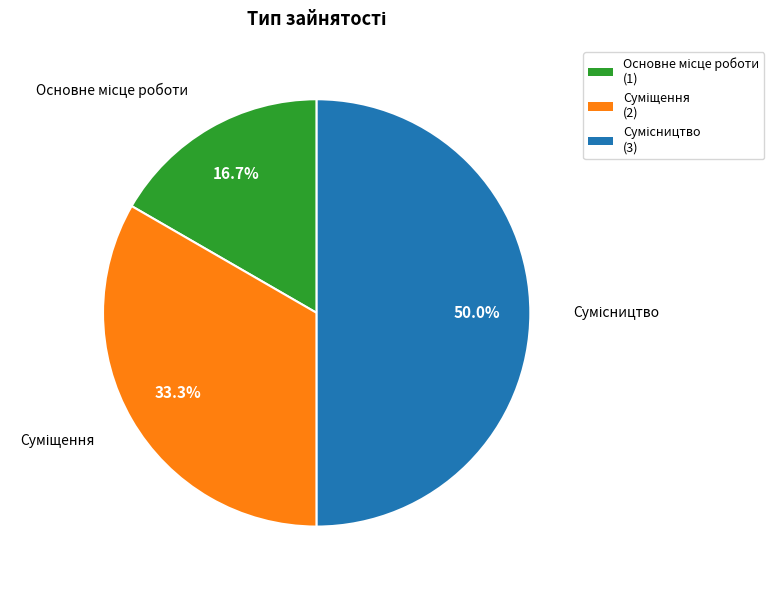

Which slice is the smallest?

Основне місце роботи